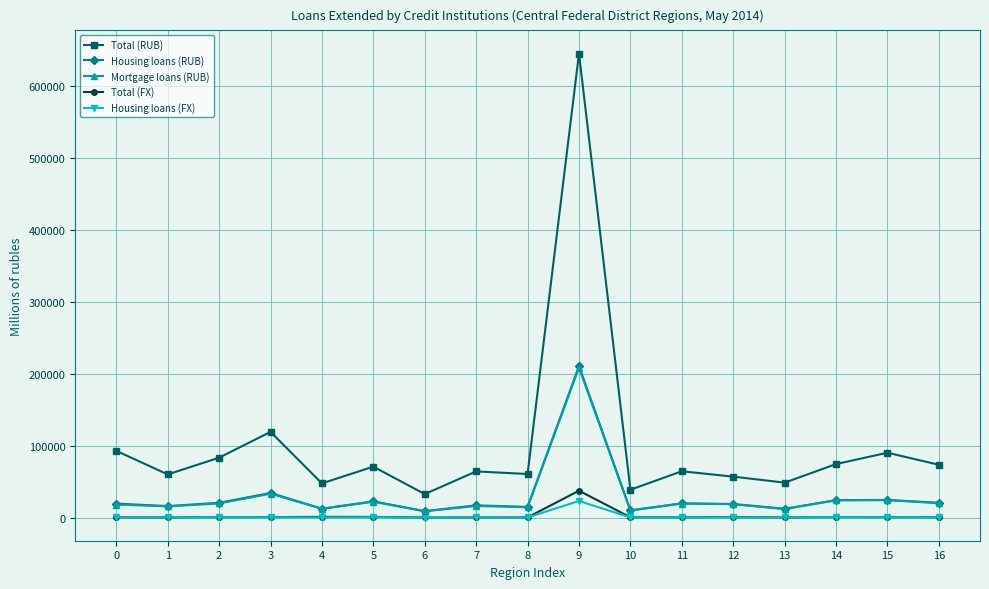

True or false: Total (FX) has more than 0 interior local peaks.

True